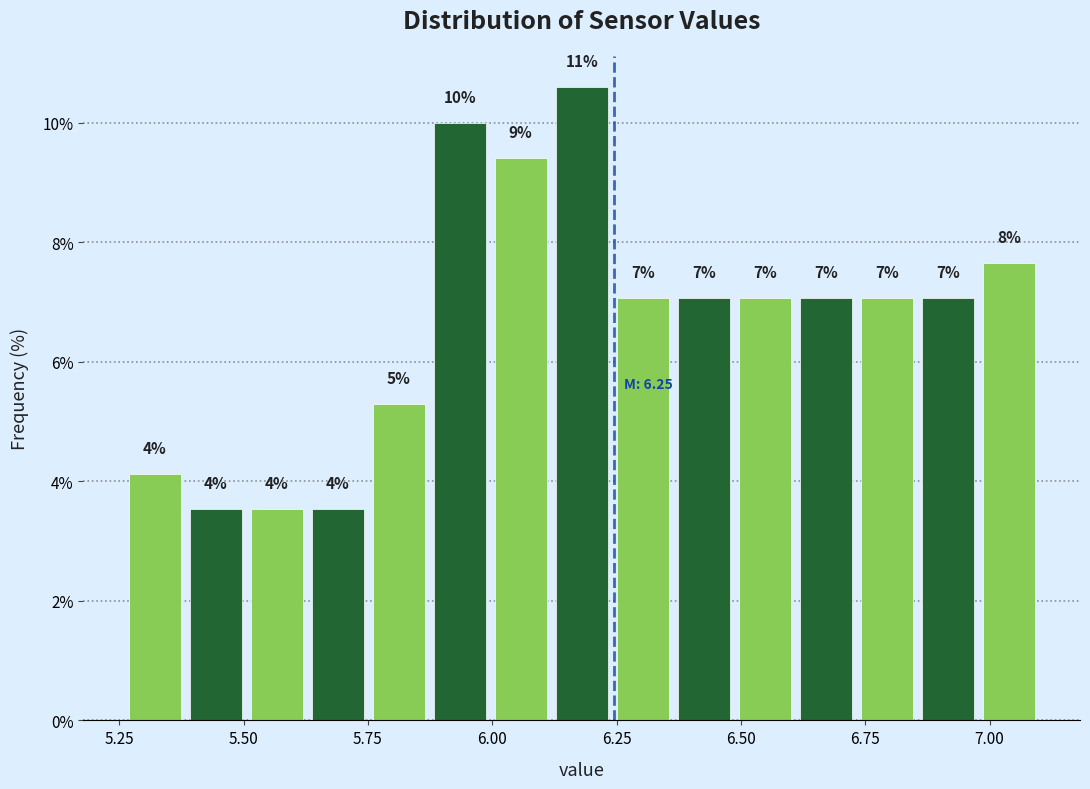

Around what value on the x-axis is the tallest bar? Give the approximate position of its centre, as read against the axis.

6.20